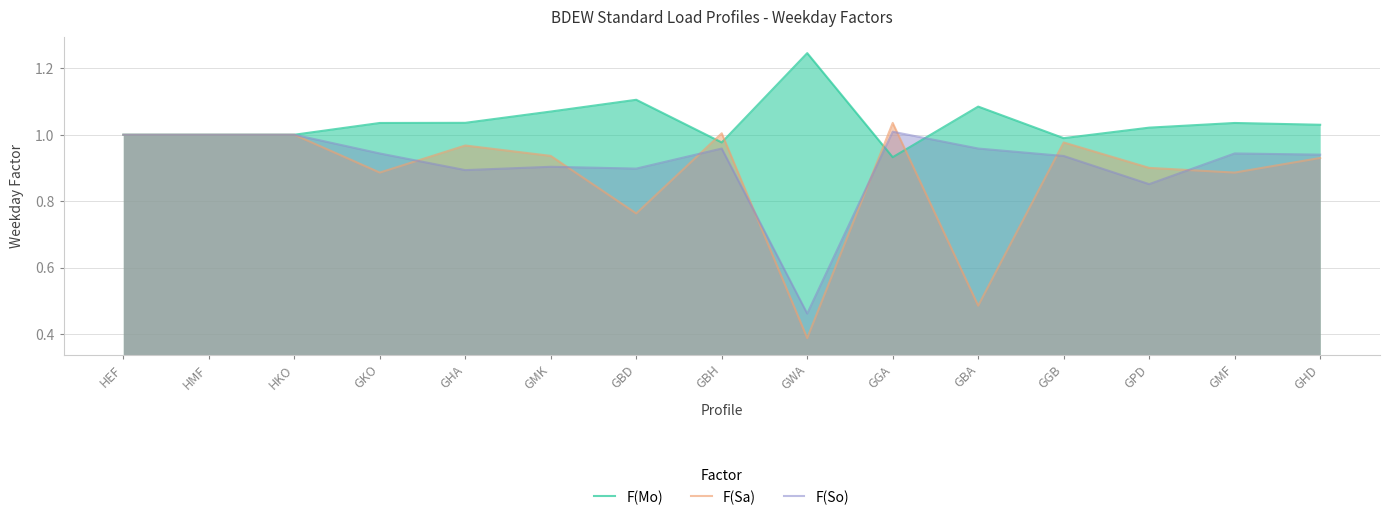

The F(Sa) series shows 0.9 at GBA. True or false?

False